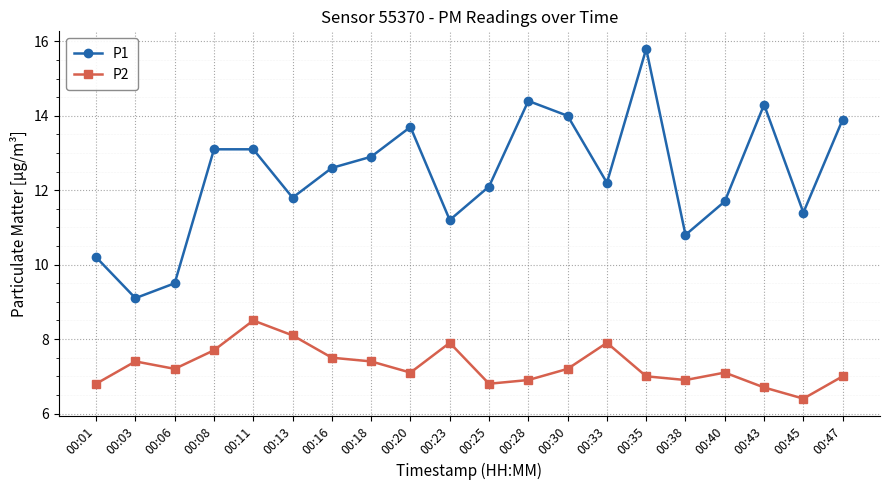

What is the difference between the maximum and minimum values in the P2 series?

2.1